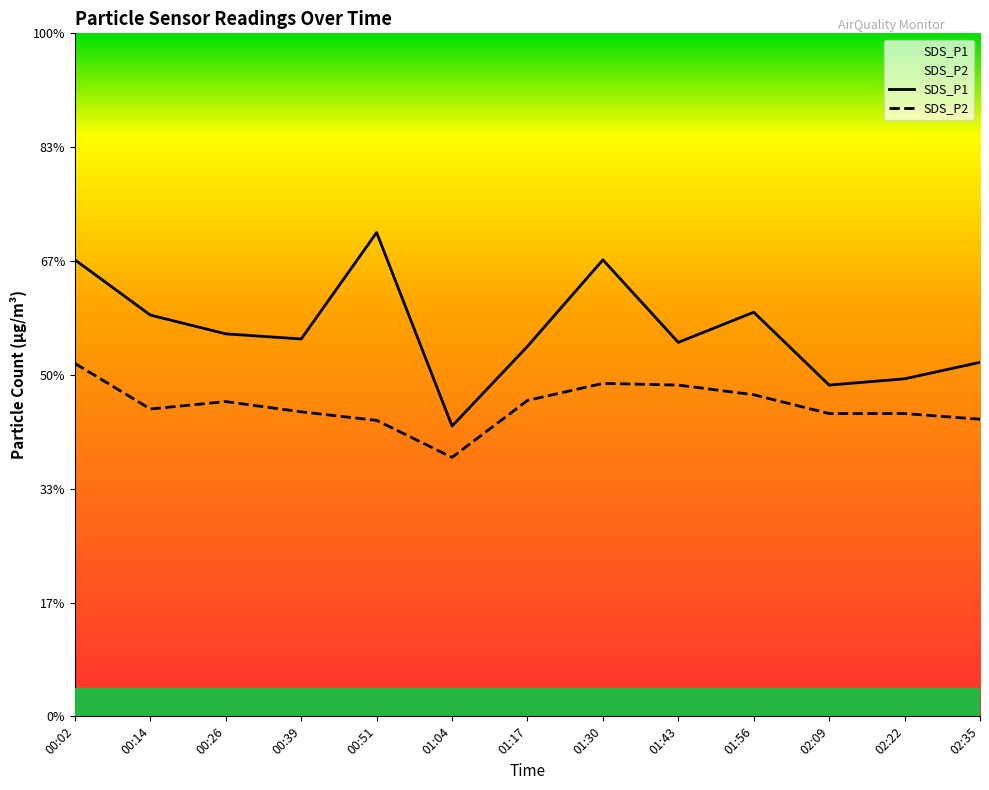

Reading left to right, extract all data points from this chart.

SDS_P1: 00:02=8.0	00:14=7.0	00:26=6.7	00:39=6.6	00:51=8.5	01:04=5.1	01:17=6.5	01:30=8.0	01:43=6.6	01:56=7.1	02:09=5.8	02:22=5.9	02:35=6.2
SDS_P2: 00:02=6.2	00:14=5.4	00:26=5.5	00:39=5.3	00:51=5.2	01:04=4.5	01:17=5.5	01:30=5.8	01:43=5.8	01:56=5.7	02:09=5.3	02:22=5.3	02:35=5.2